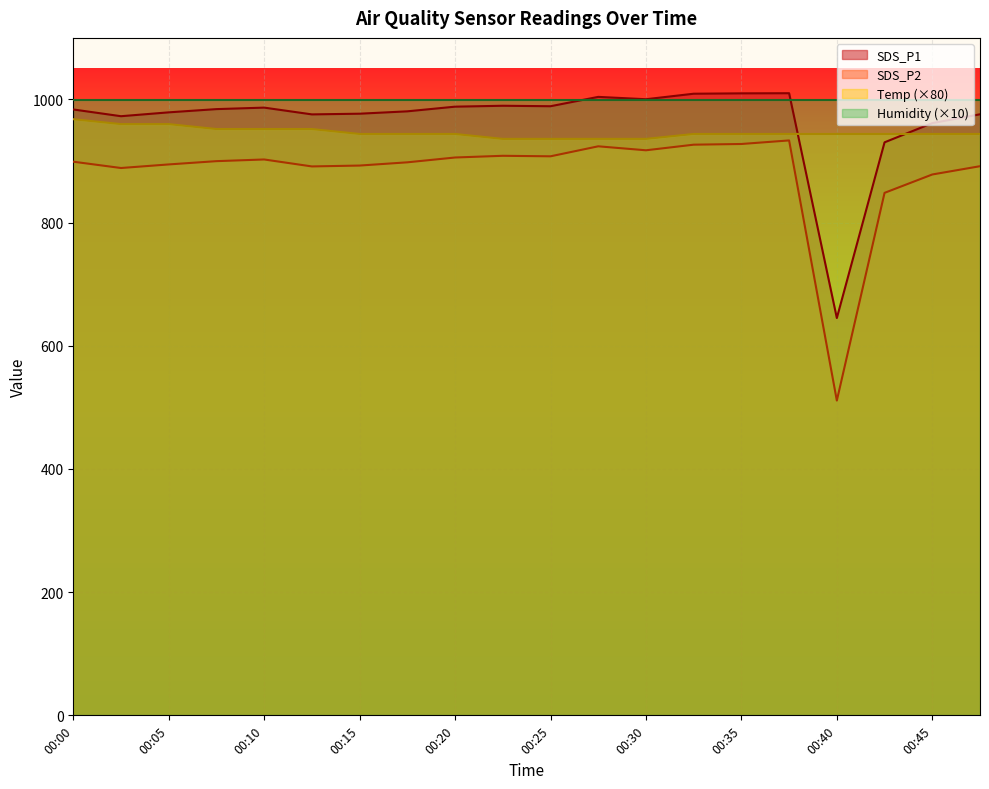

List the series in order of their overall mean, highest first.

Humidity (×10), SDS_P1, Temp (×80), SDS_P2